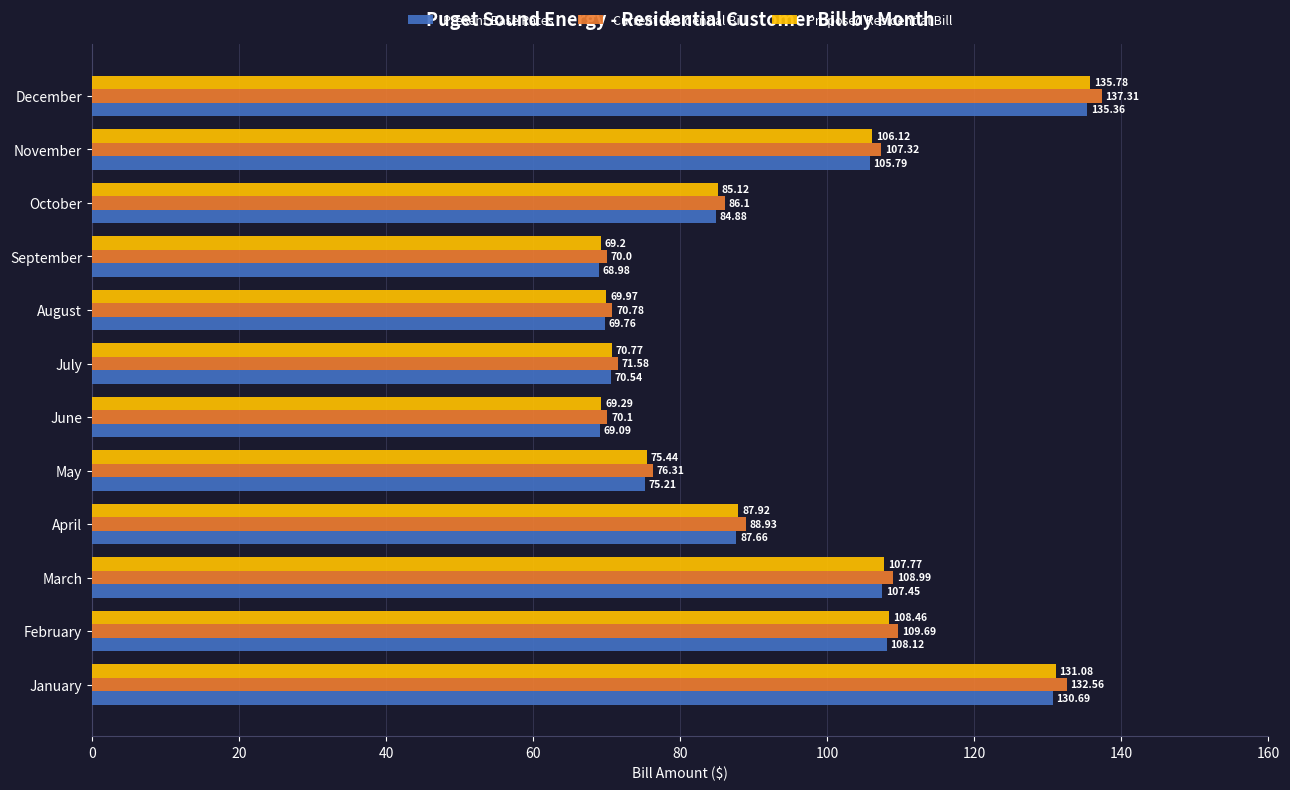

What is the difference between the highest and lowest values at September?

1.0